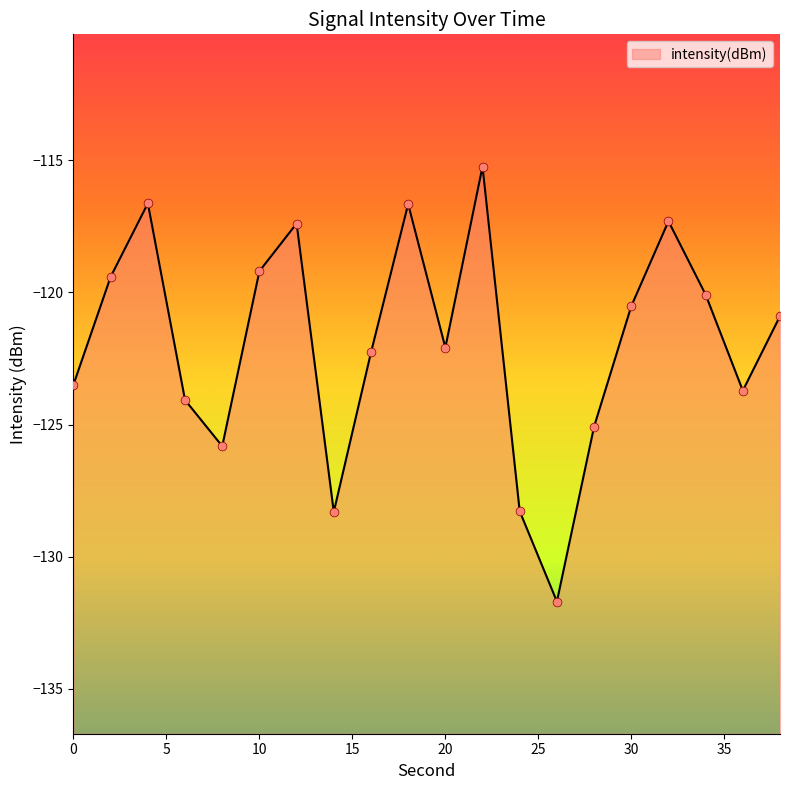

What is the change in value from 4 to 24?

-11.6